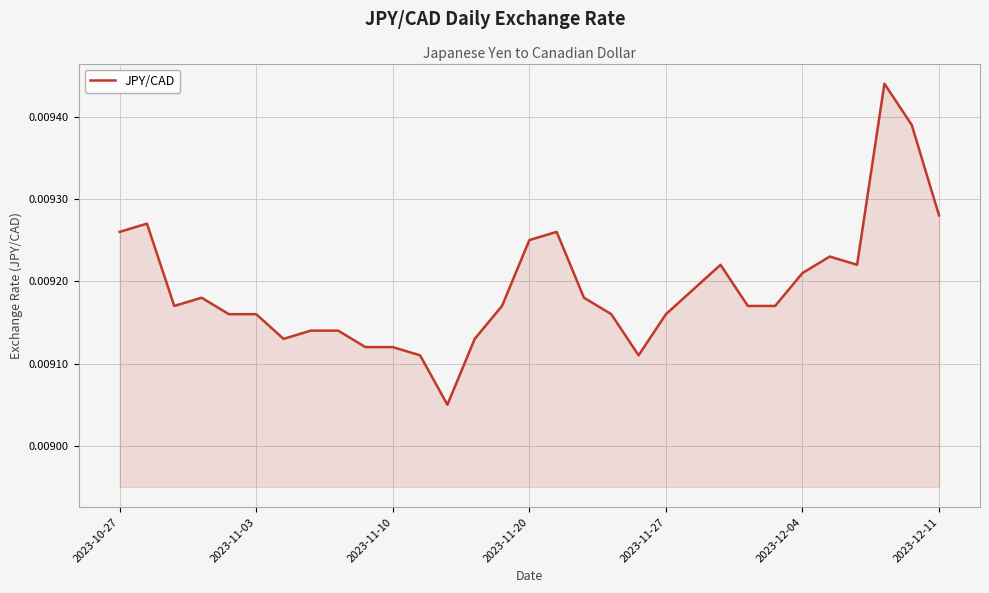

Between 2023-11-20 and 2023-11-03, which is larger?

2023-11-20